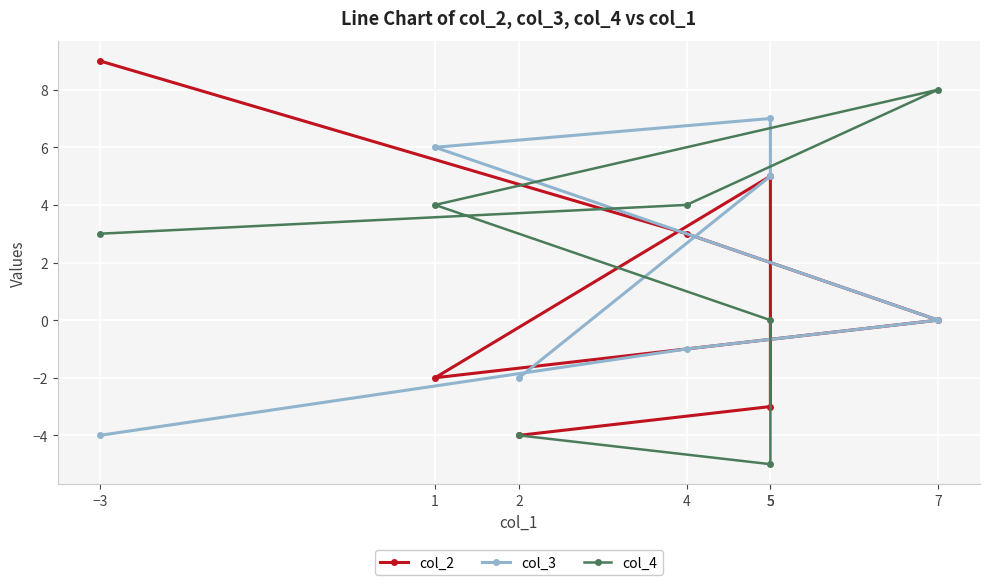

Rank the series at 5 from highest to lowest value.

col_3, col_2, col_4